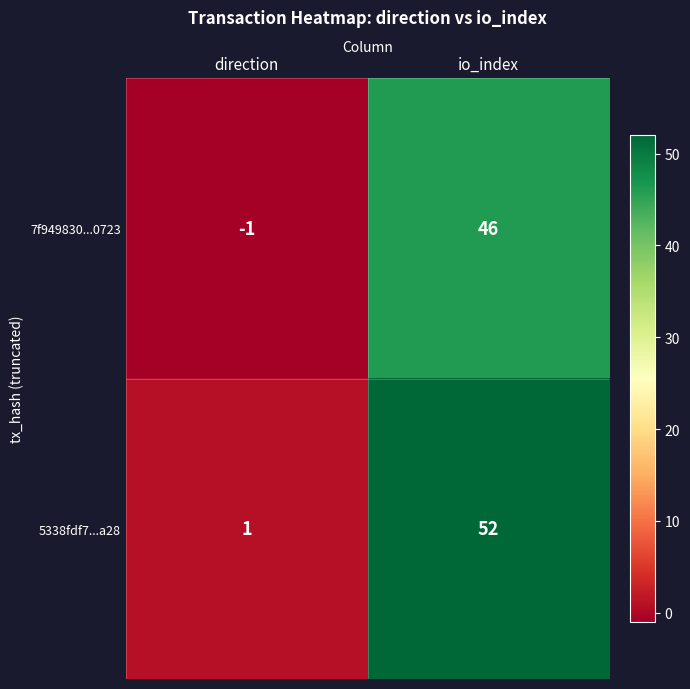

At which label is 5338fdf7...a28 closest to 26?

direction